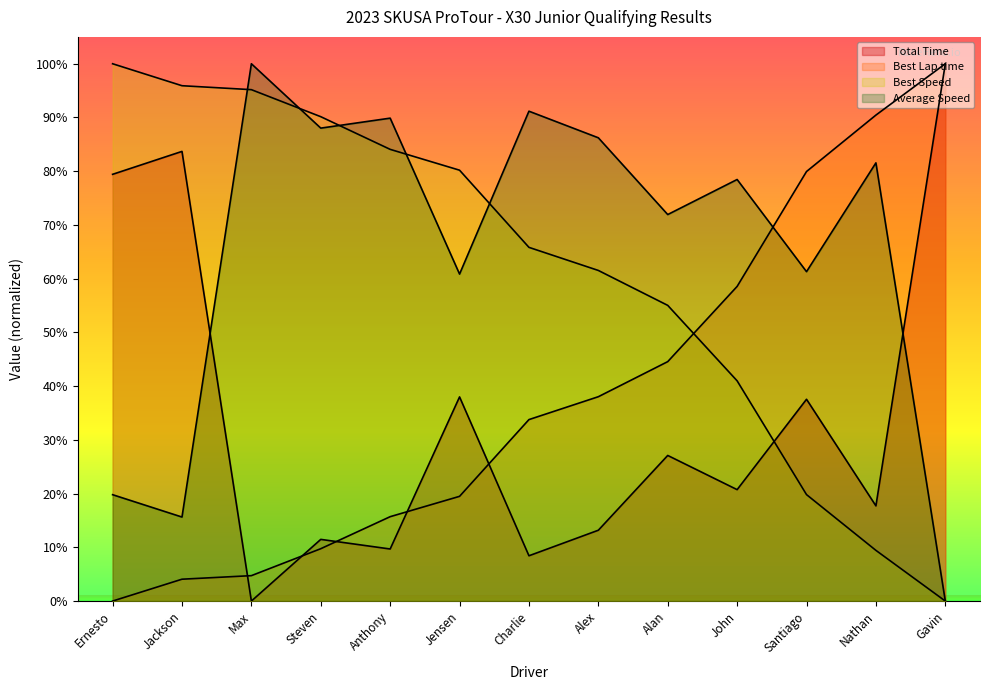

What is the total value across all series at Ernesto?

199.2